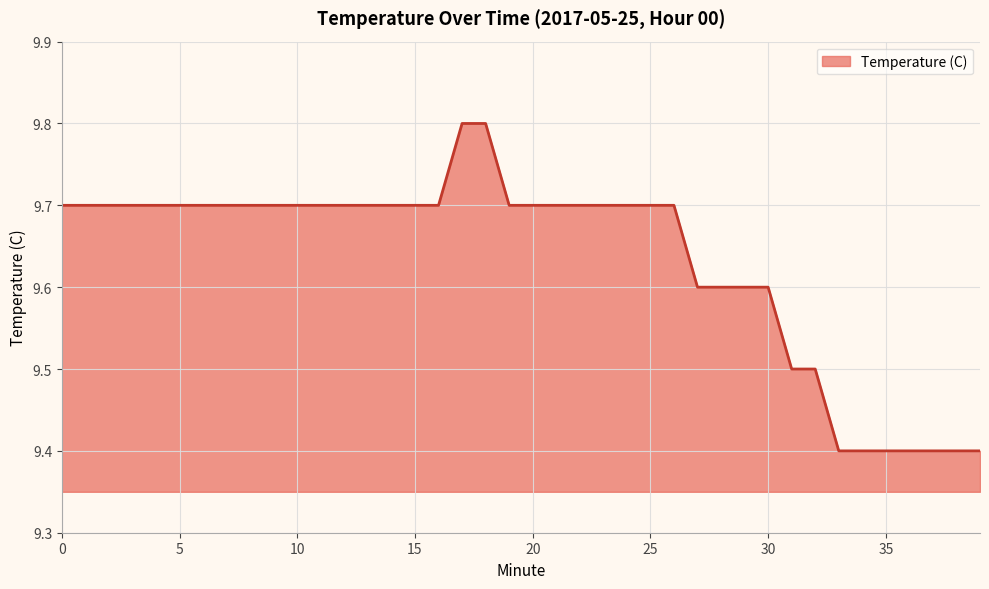

What is the difference between the maximum and minimum values?

0.4